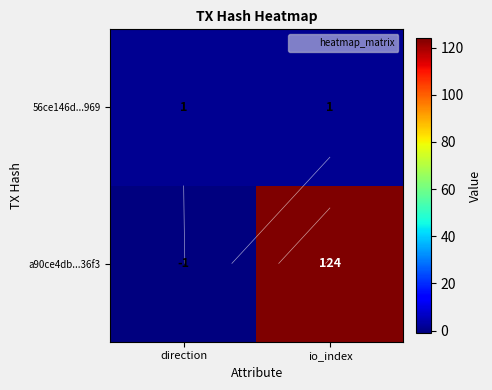

Count the number of data series in this chart.

2